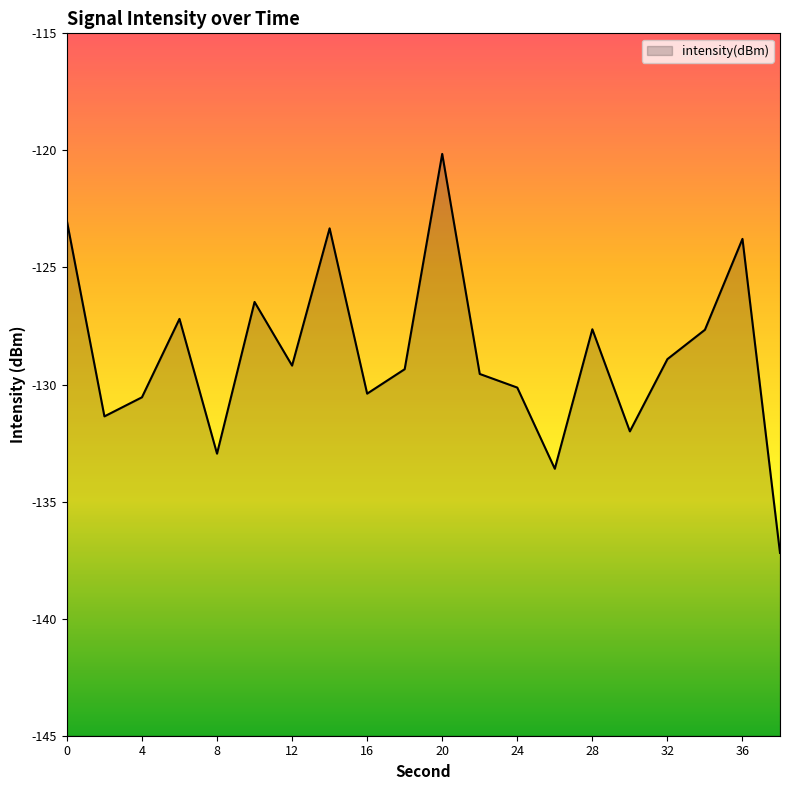

Rank the categories by value from lowest to highest.

38, 26, 8, 30, 2, 4, 16, 24, 22, 18, 12, 32, 34, 28, 6, 10, 36, 14, 0, 20